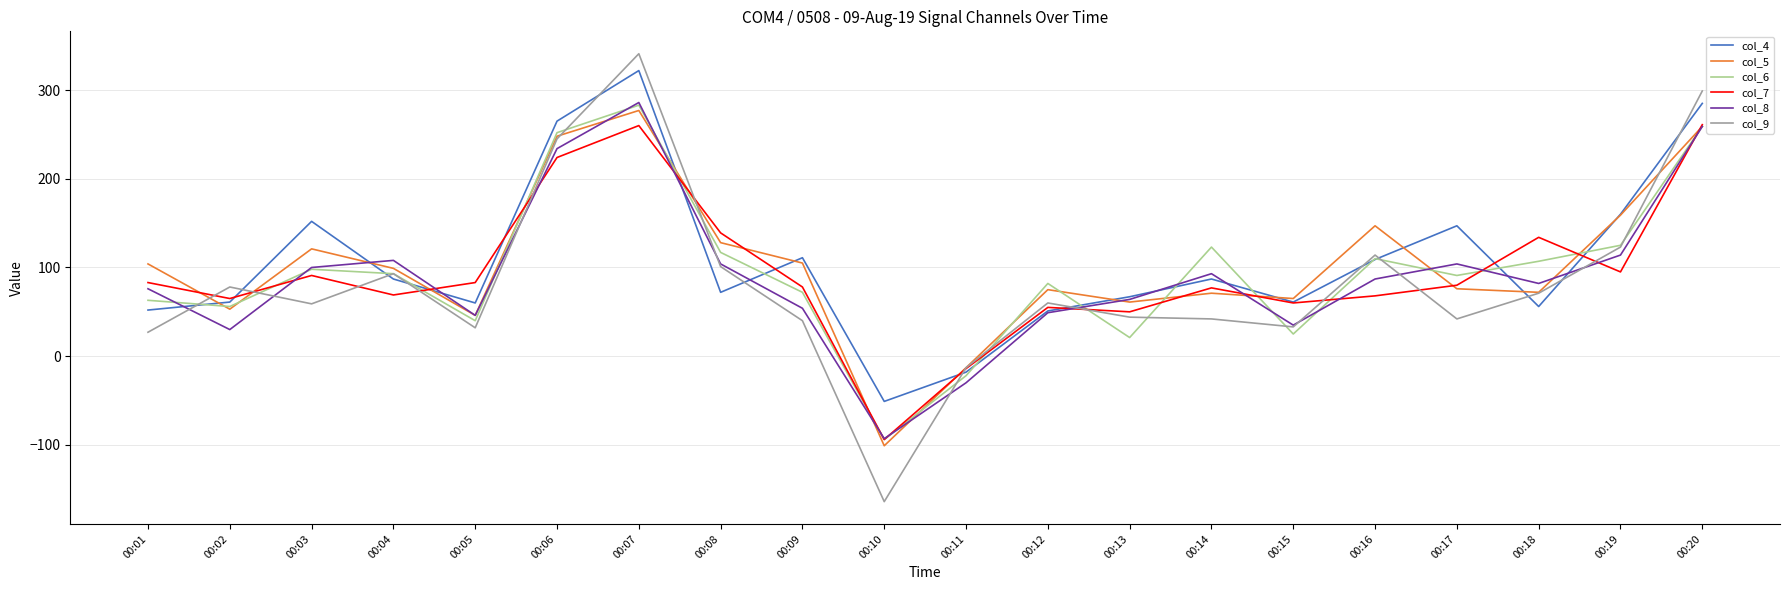

Which label corresponds to the smallest value in the chart?

00:10